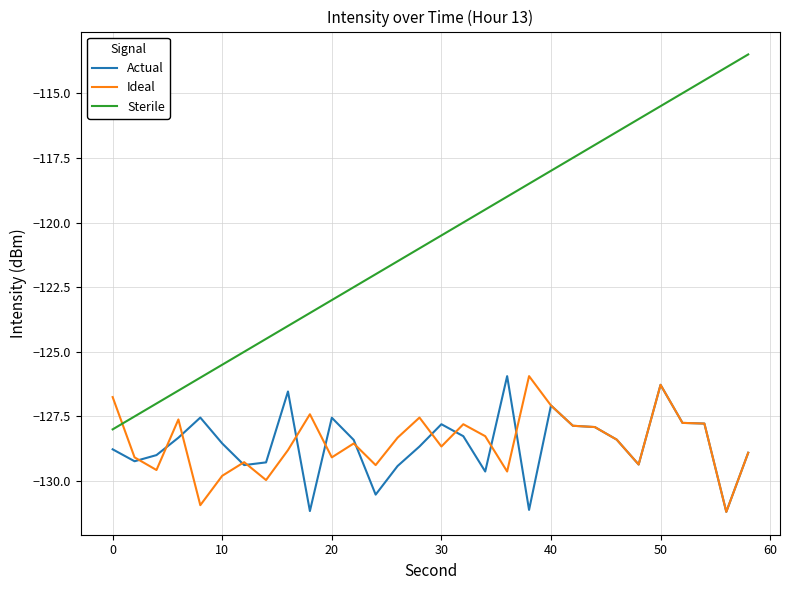

True or false: Actual and Sterile intersect in this chart.

False